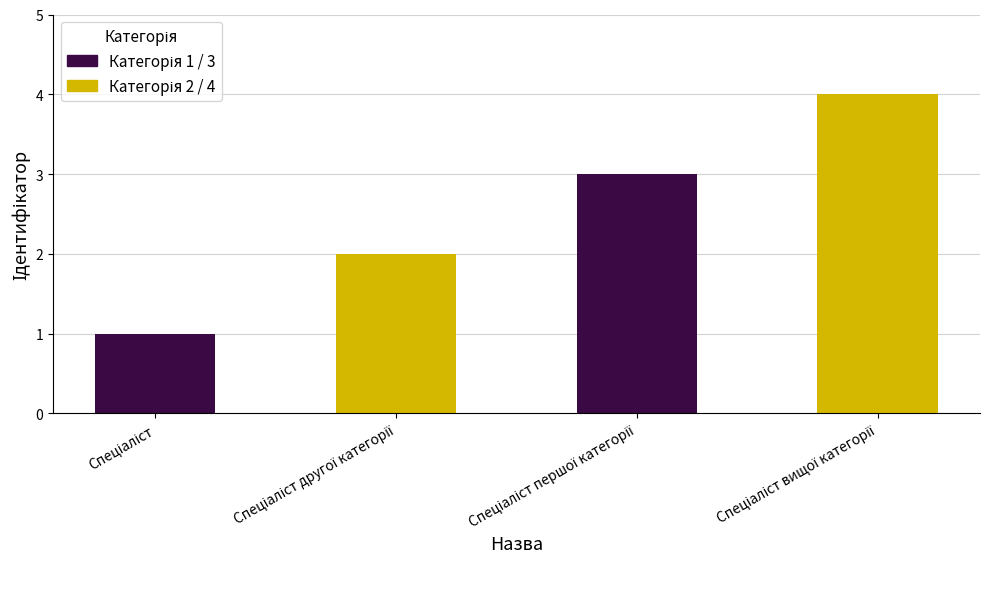

What is the sum of all values?

10